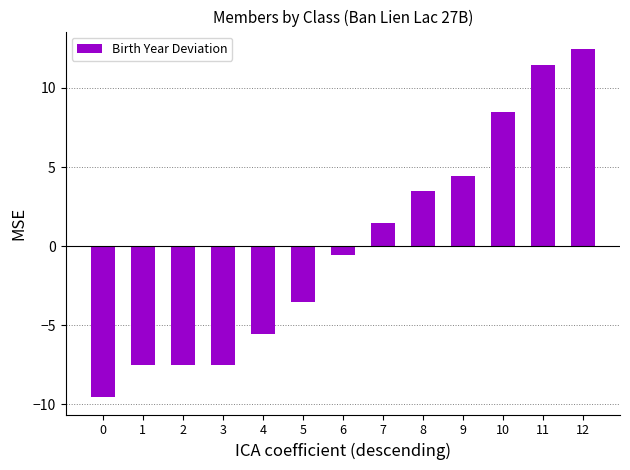

Where does the data first go above 0?

7